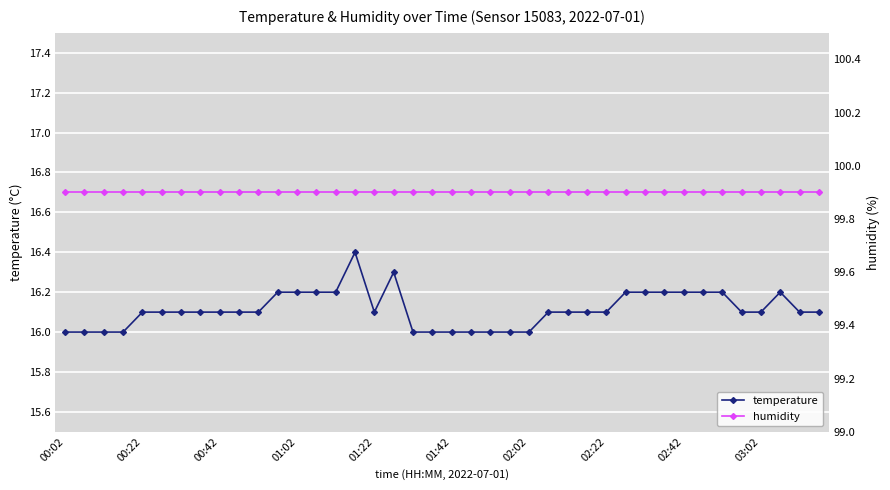

Reading left to right, extract all data points from this chart.

temperature: 16.0	16.0	16.0	16.0	16.1	16.1	16.1	16.1	16.1	16.1	16.1	16.2	16.2	16.2	16.2	16.4	16.1	16.3	16.0	16.0	16.0	16.0	16.0	16.0	16.0	16.1	16.1	16.1	16.1	16.2	16.2	16.2	16.2	16.2	16.2	16.1	16.1	16.2	16.1	16.1
humidity: 99.9	99.9	99.9	99.9	99.9	99.9	99.9	99.9	99.9	99.9	99.9	99.9	99.9	99.9	99.9	99.9	99.9	99.9	99.9	99.9	99.9	99.9	99.9	99.9	99.9	99.9	99.9	99.9	99.9	99.9	99.9	99.9	99.9	99.9	99.9	99.9	99.9	99.9	99.9	99.9